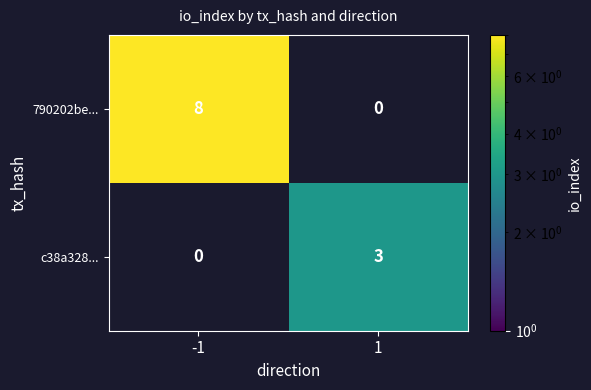

True or false: c38a328... has a value of 2 at 1.

False